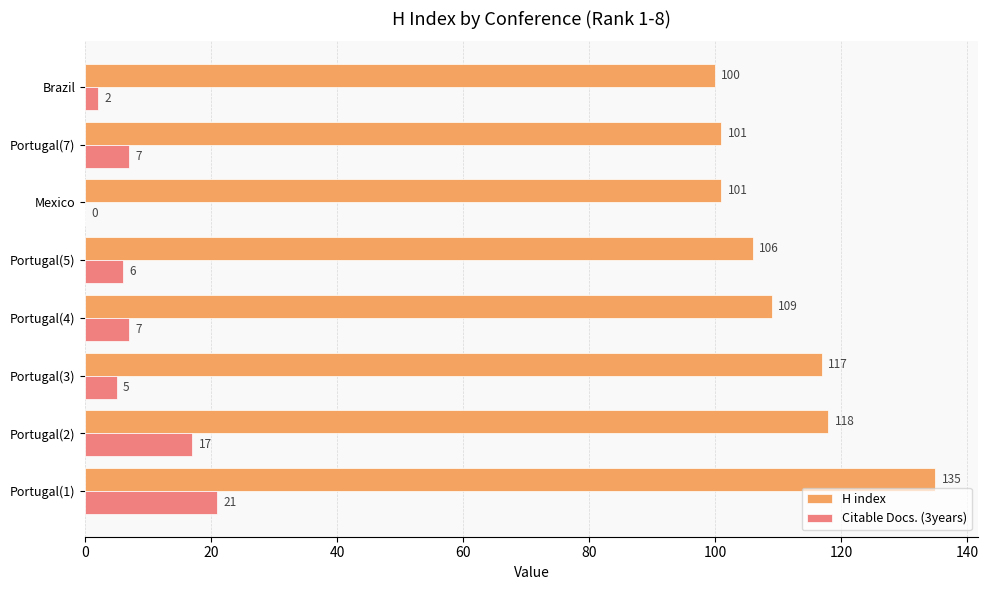

Which series has the largest range (max minus min)?

H index